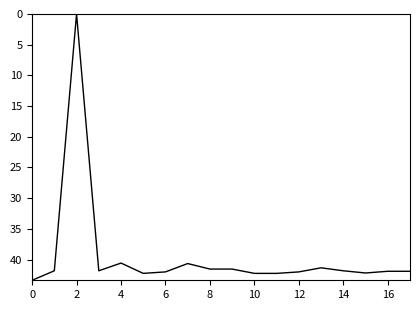

What is the difference between the maximum and minimum values?

43.4